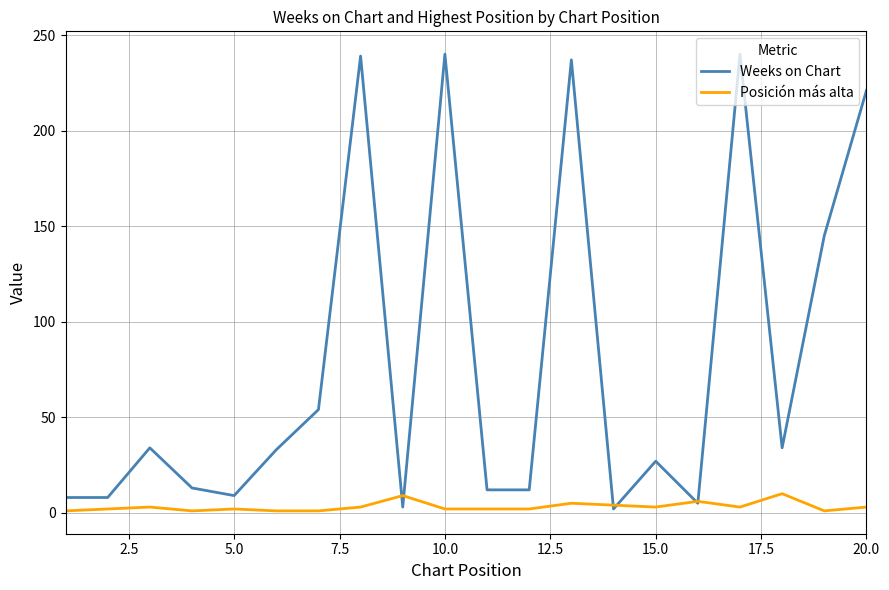

What is the greatest value displayed?

240